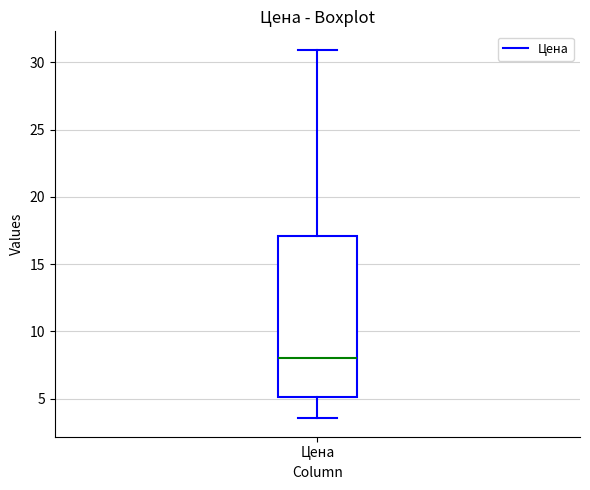

Where does the lower whisker of the box for Цена end on the y-axis? The values are not printed on the chart, so give them approximately, as read against the axis.

3.5